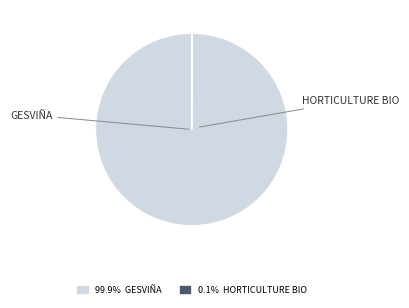

Which category has the smallest portion of the pie?

Groupe opérationnel : Horticulture biologique